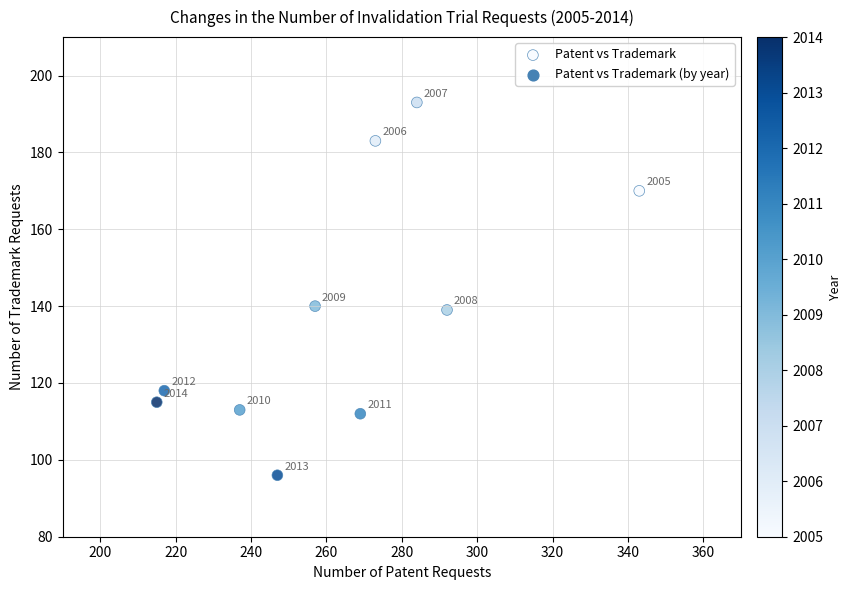

What Y value in the scatter plot is closest to 144?

140